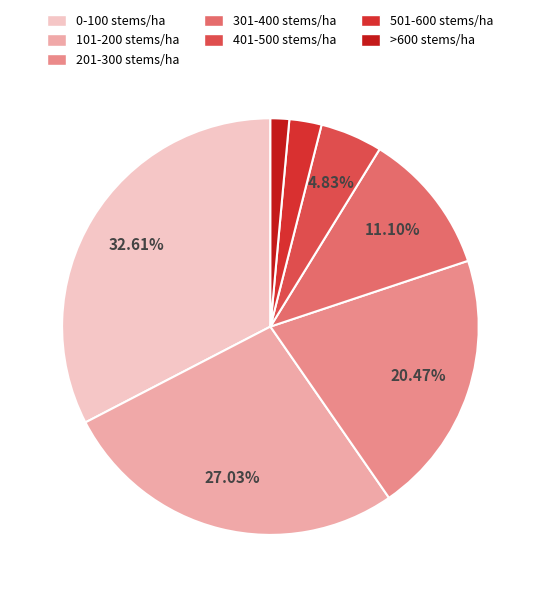

What percentage is the >600 stems/ha slice, to the nearest percent?

1%